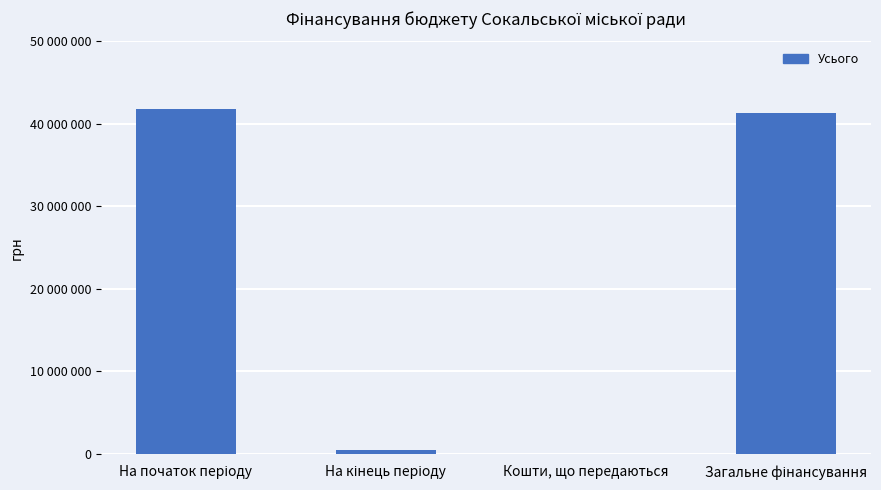

What is the average value?

20916680